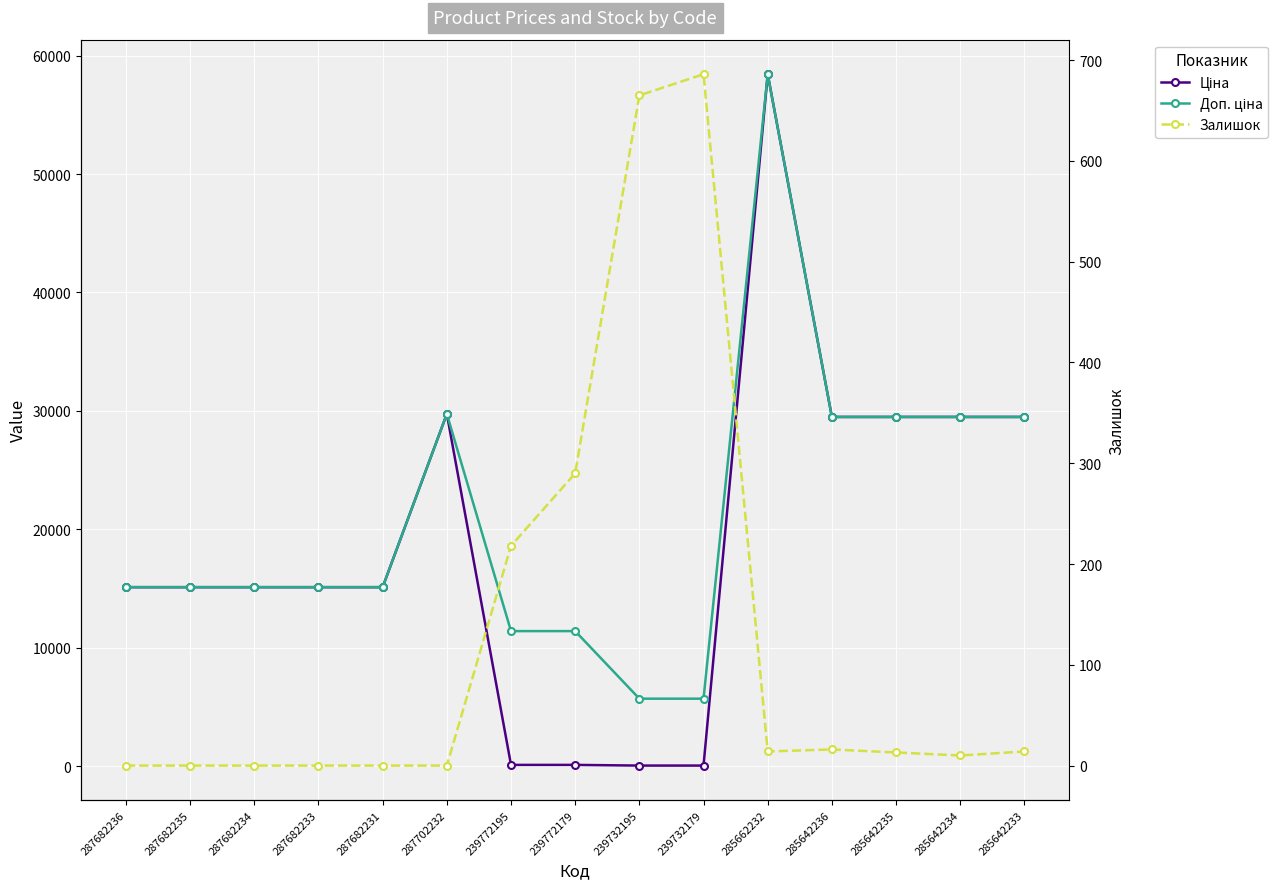

How many data points does each series have?

15